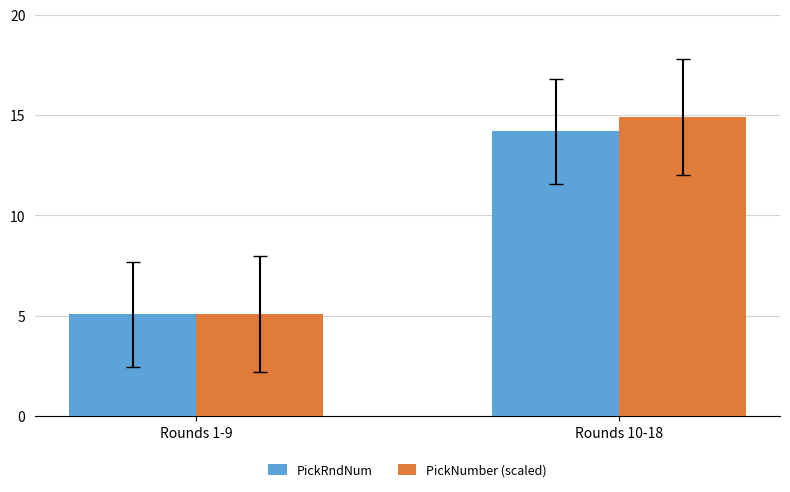

Rank the series by their maximum value, from lowest to highest.

PickRndNum, PickNumber (scaled)